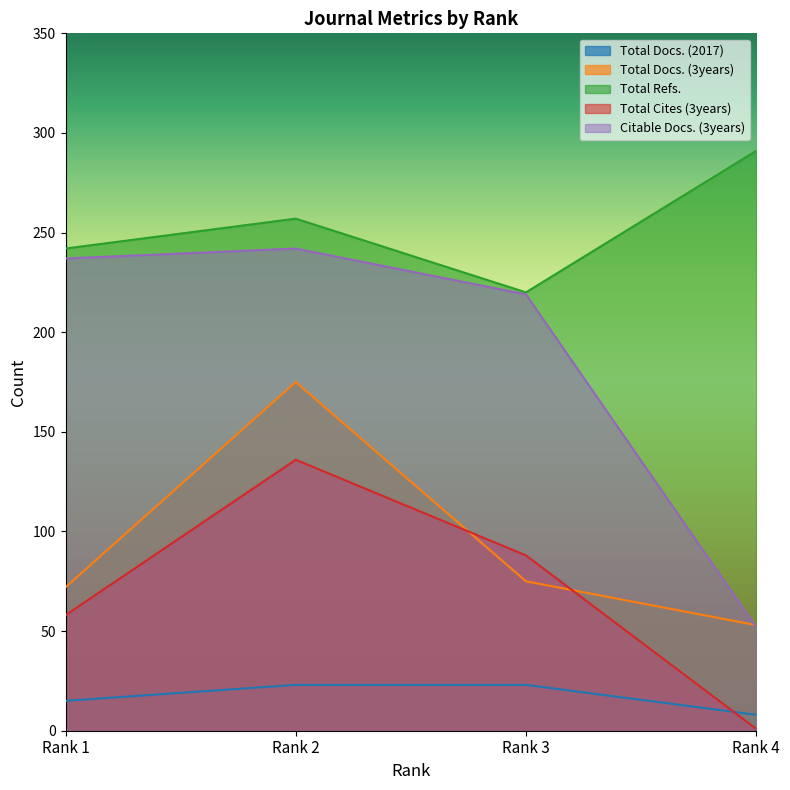

True or false: Total Docs. (2017) has a value of 38 at Rank 2.

False